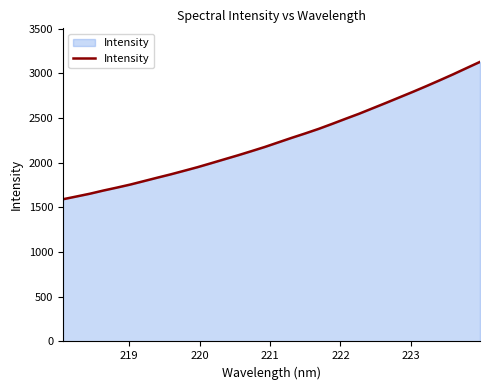

Reading left to right, extract all data points from this chart.

1591.8	1622.7	1653.8	1689.3	1722.1	1756.3	1794.5	1833.0	1870.4	1910.6	1951.1	1995.1	2039.6	2083.8	2130.2	2177.5	2228.7	2279.8	2328.8	2379.9	2435.5	2492.8	2548.9	2609.6	2670.2	2732.2	2794.1	2857.9	2923.7	2990.6	3060.4	3129.8